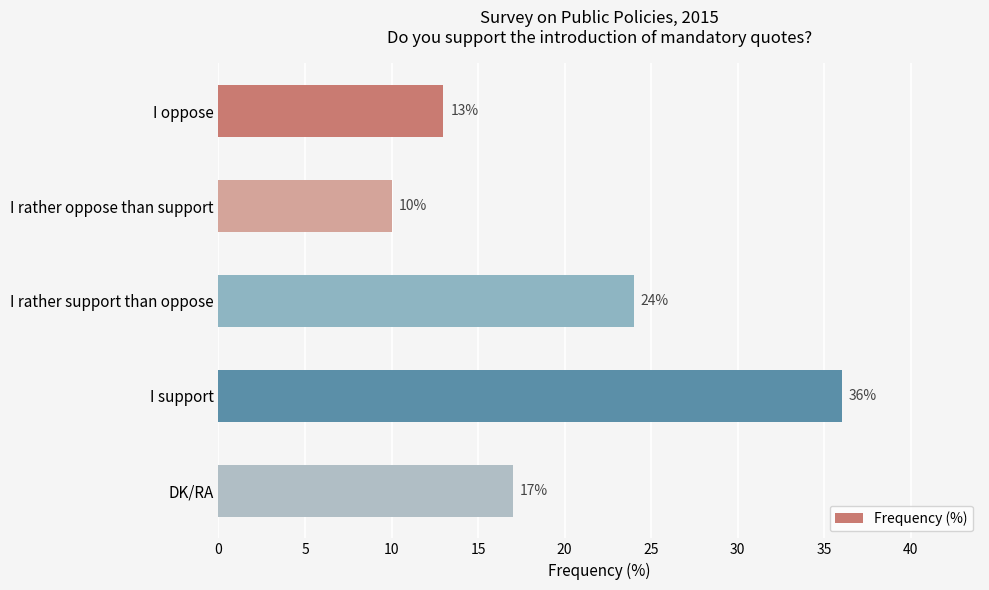

Count the values in the range 13 to 24.

3